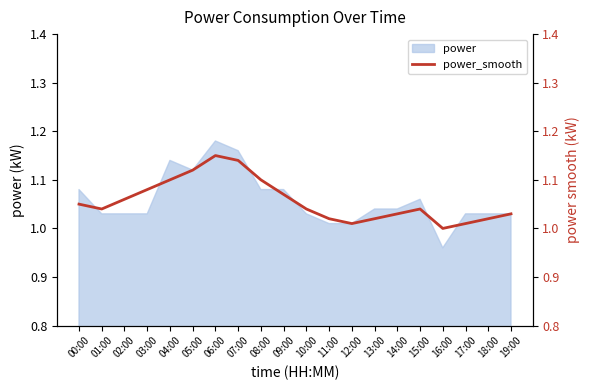

The value of power at 07:00 is 0.5. True or false?

False